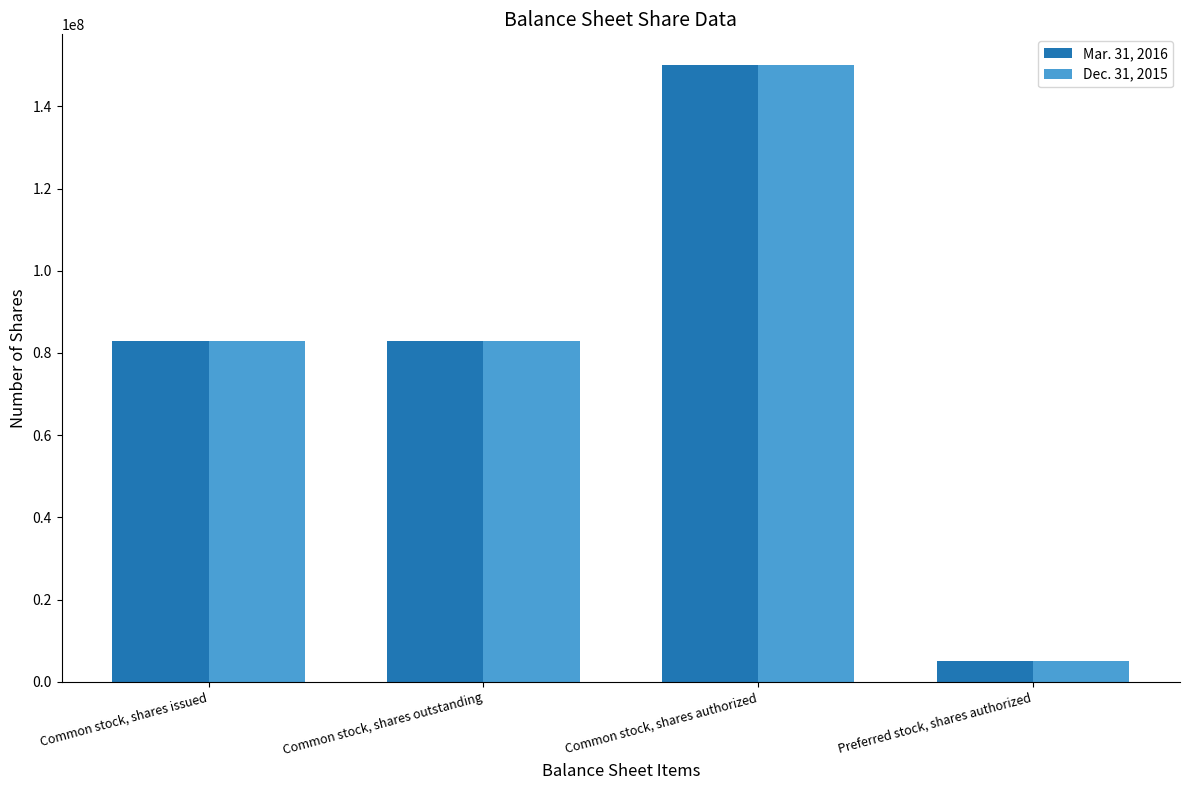

Read the Mar. 31, 2016 value at Common stock, shares authorized, to the nearest 10.

150000000